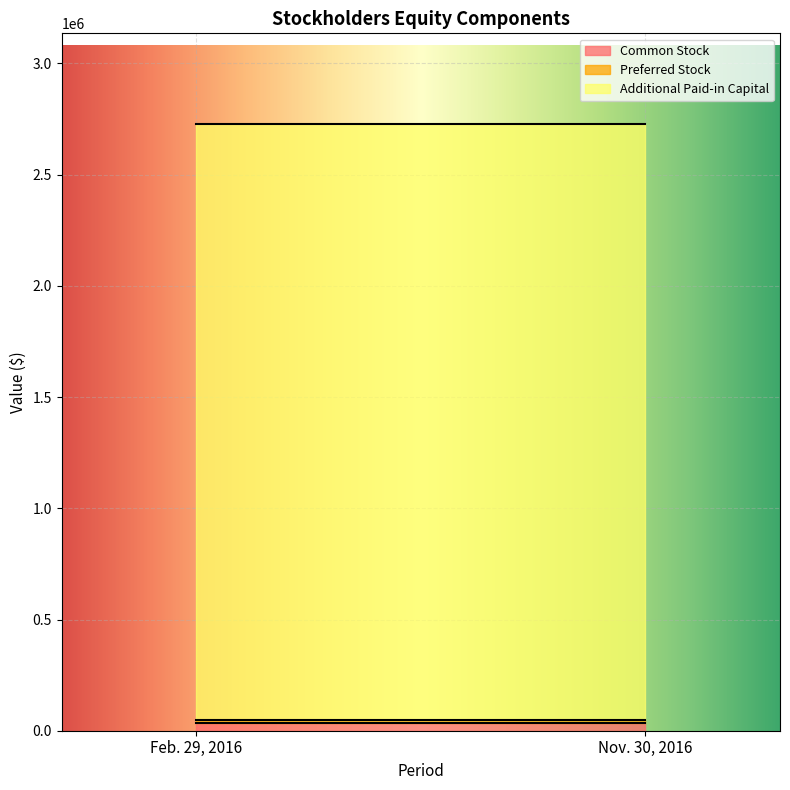

Reading left to right, transcribe all the data shown in this chart.

Common Stock: 35525	35525
Preferred Stock: 11057	11057
Additional Paid-in Capital: 2679855	2679855